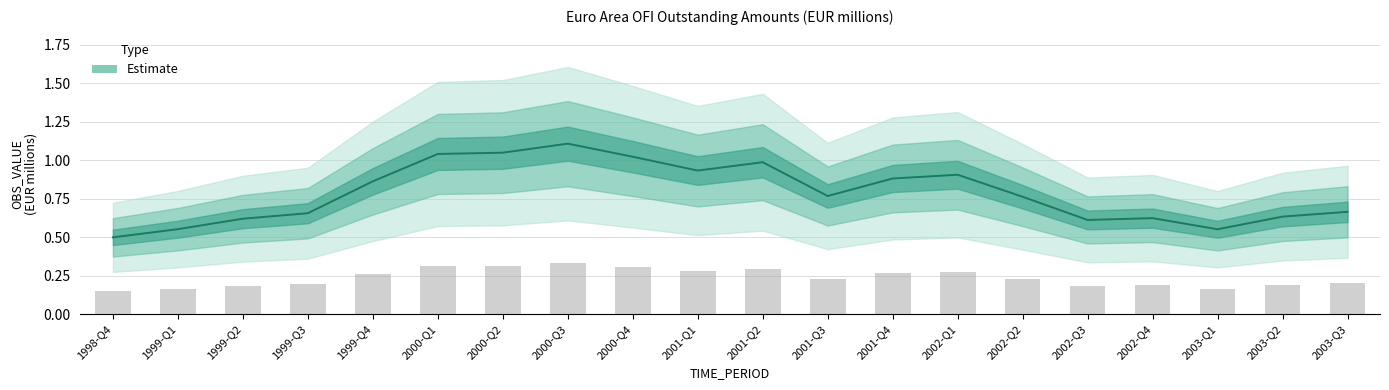

Rank the categories by value from lowest to highest.

1998-Q4, 2003-Q1, 1999-Q1, 2002-Q3, 1999-Q2, 2002-Q4, 2003-Q2, 1999-Q3, 2003-Q3, 2002-Q2, 2001-Q3, 1999-Q4, 2001-Q4, 2002-Q1, 2001-Q1, 2001-Q2, 2000-Q4, 2000-Q1, 2000-Q2, 2000-Q3